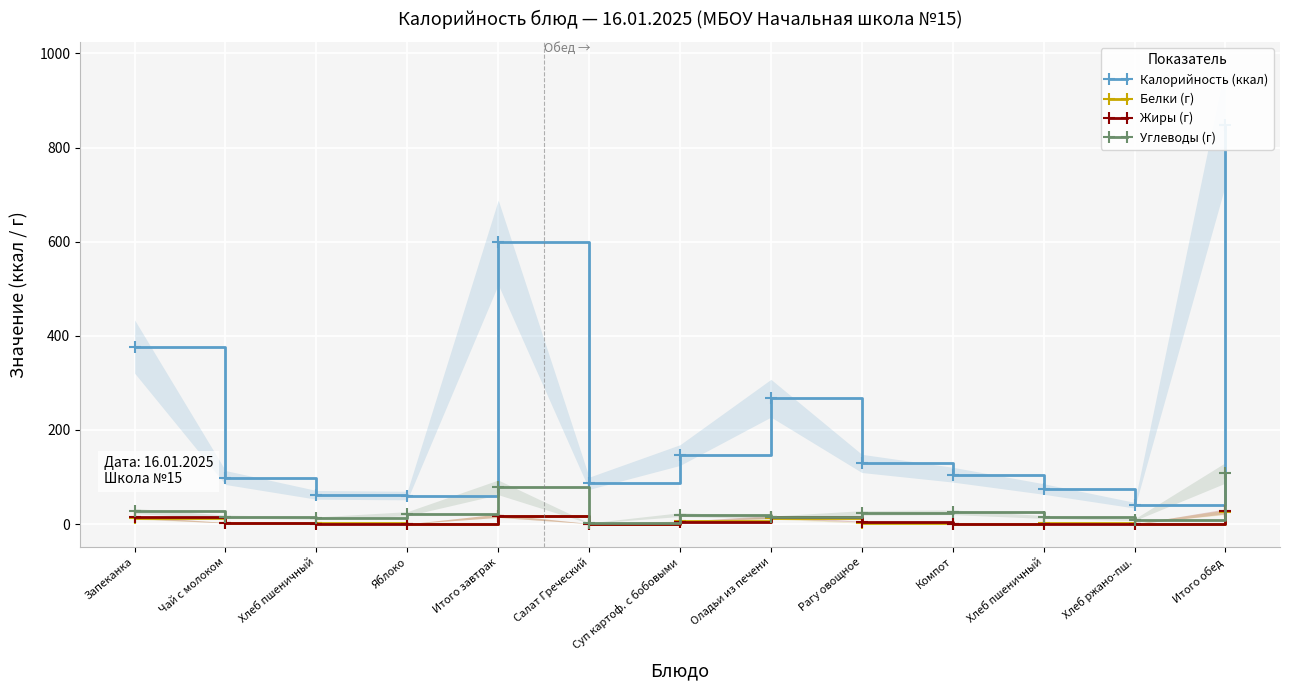

What is the sum of the Белки (г) values at Хлеб ржано-пш. and Итого обед?

26.2